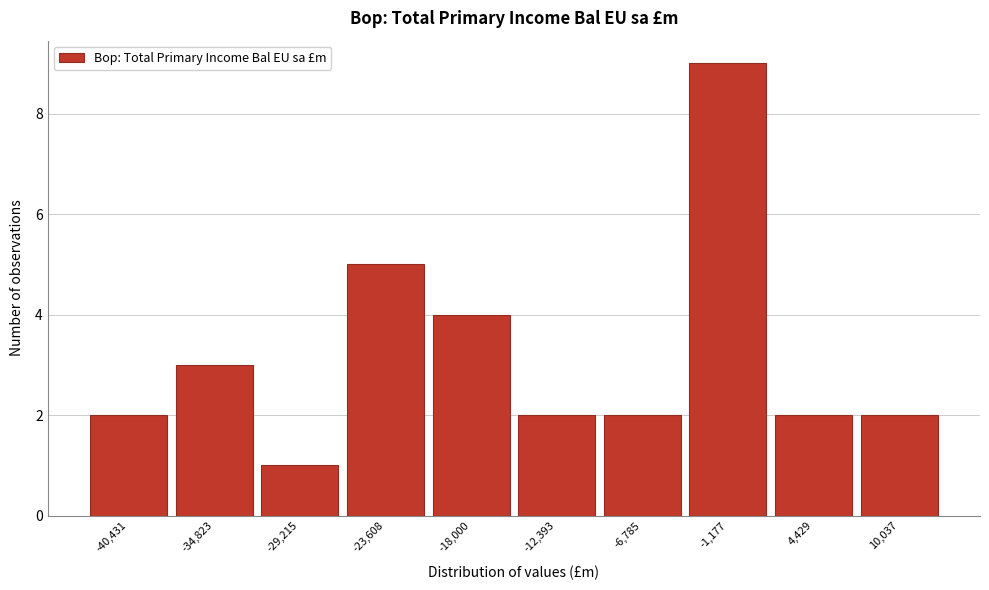

Reading right to left, transcribe all the data shown in this chart.

2	2	9	2	2	4	5	1	3	2